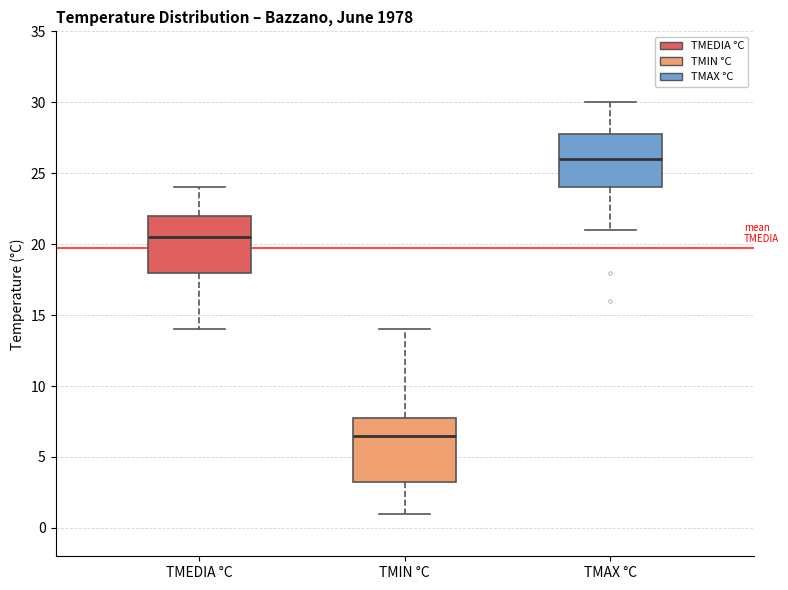

Reading left to right, transcribe this box plot: for each box, give where its median line is, the range the box spans, and where its two whiskers end, as read against the y-axis. The values are not printed on the chart, so give them approximately, as read against the axis.

TMEDIA °C: median 20.5, box 18.0 to 22.0, whiskers 14.0 to 24.0
TMIN °C: median 6.5, box 3.5 to 8.0, whiskers 1.0 to 14.0
TMAX °C: median 26.0, box 24.0 to 28.0, whiskers 21.0 to 30.0